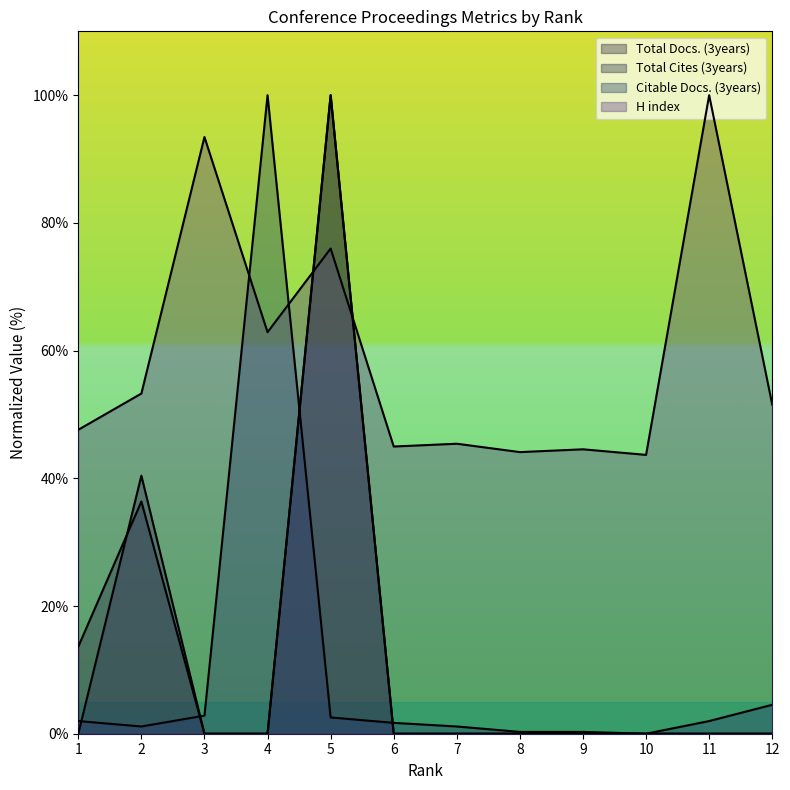

Is the value of Citable Docs. (3years) at 5 greater than the value of H index at 9?

No